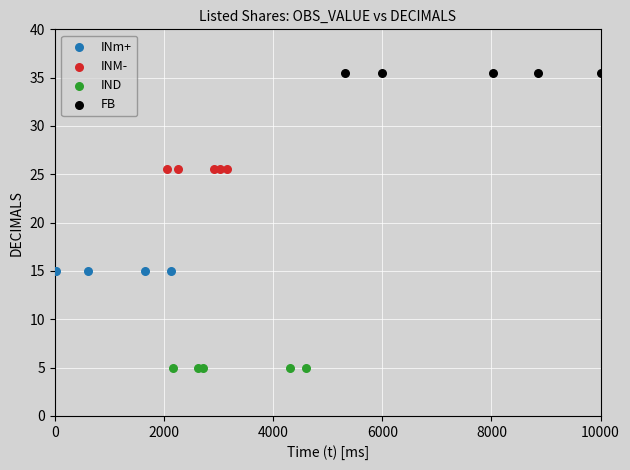

Which series reaches the minimum Y coordinate?

IND